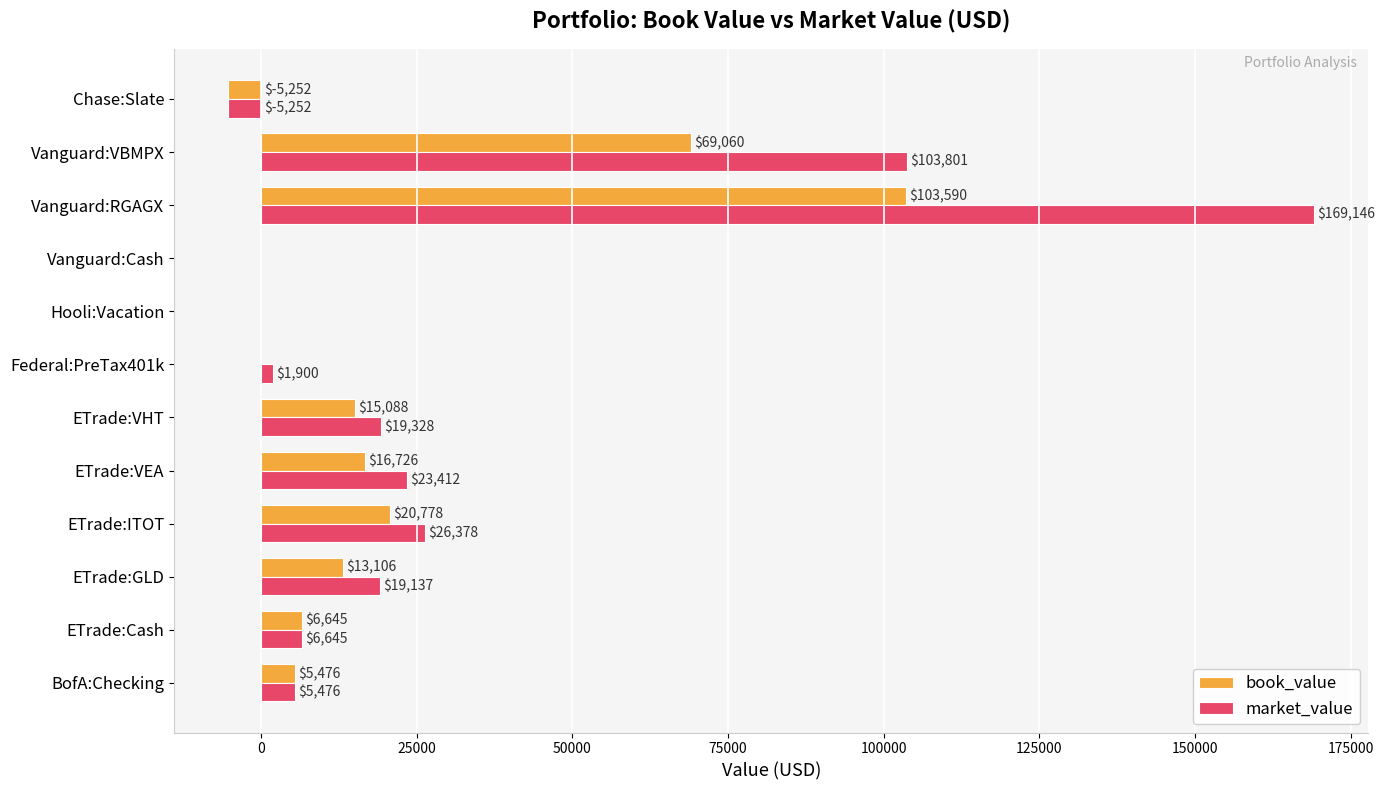

Is it true that book_value equals 9200.0 at ETrade:VEA?

False